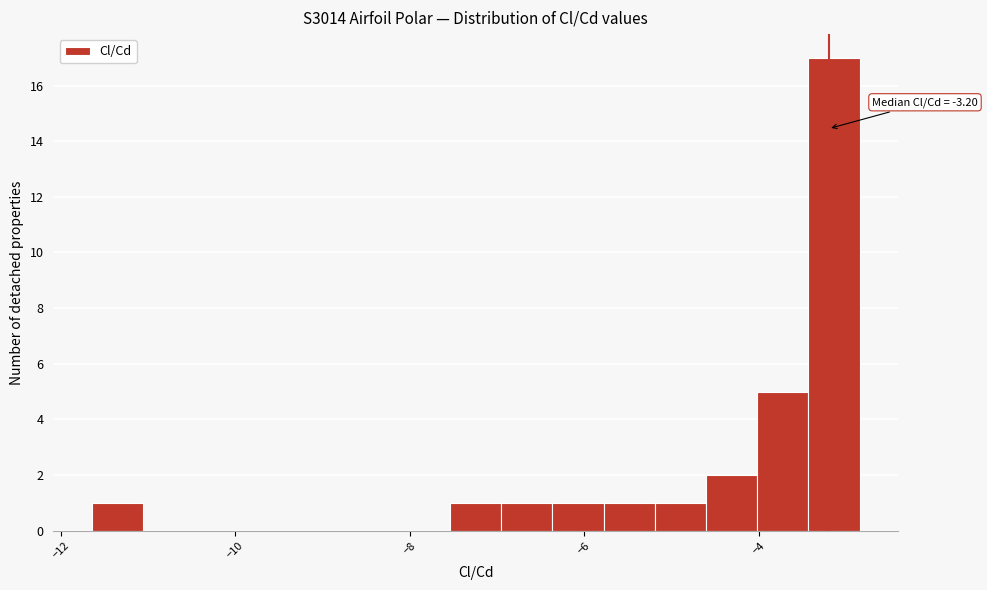

Around what value on the x-axis is the tallest bar? Give the approximate position of its centre, as read against the axis.

-3.2